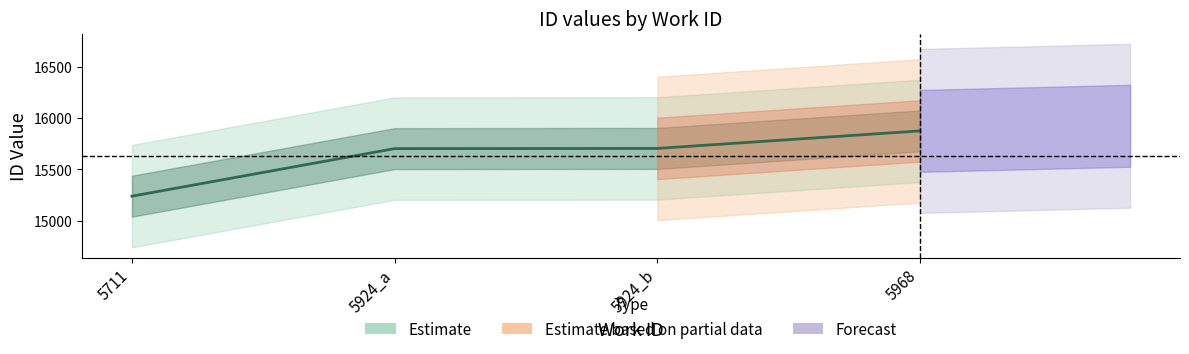

Reading right to left, list all the values displayed in this chart.

5968=15876	5924_b=15705	5924_a=15703	5711=15239